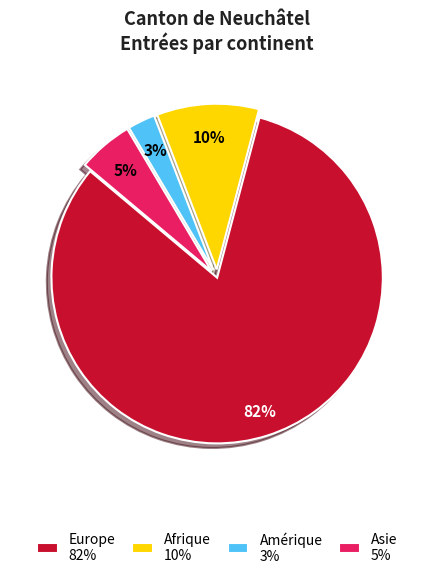

Is it true that Afrique 10% is 10% of the pie?

True